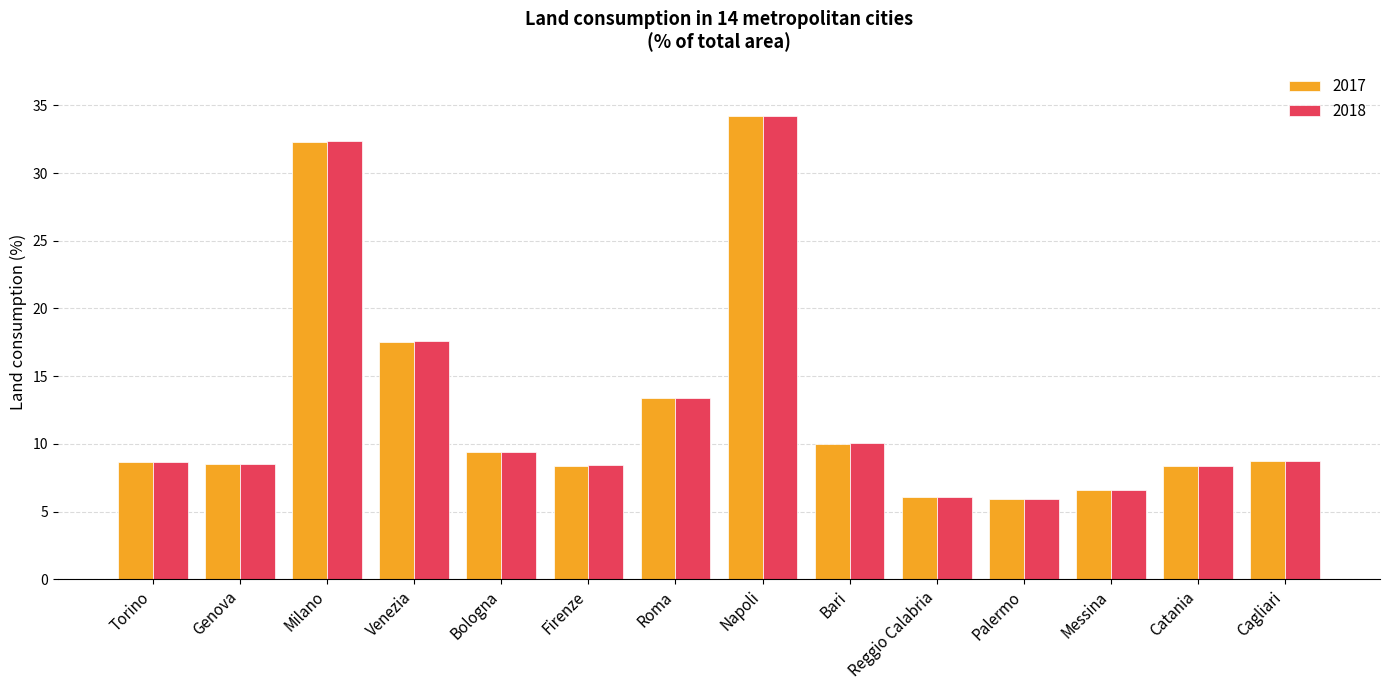

How many categories are shown in the chart?

14